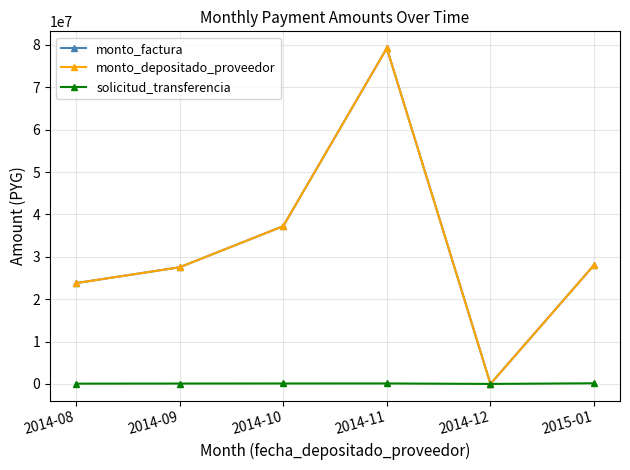

Which series has the widest spread of values?

monto_factura